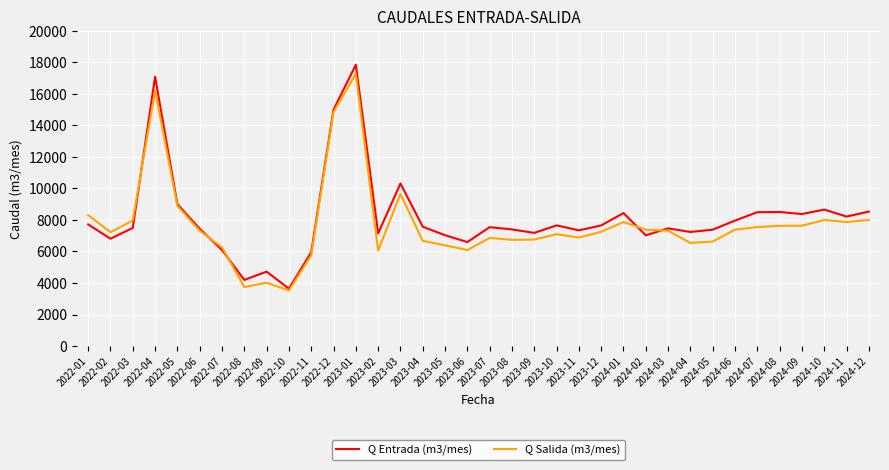

True or false: Q Salida (m3/mes) has more than 0 points higher than both neighbors.

True